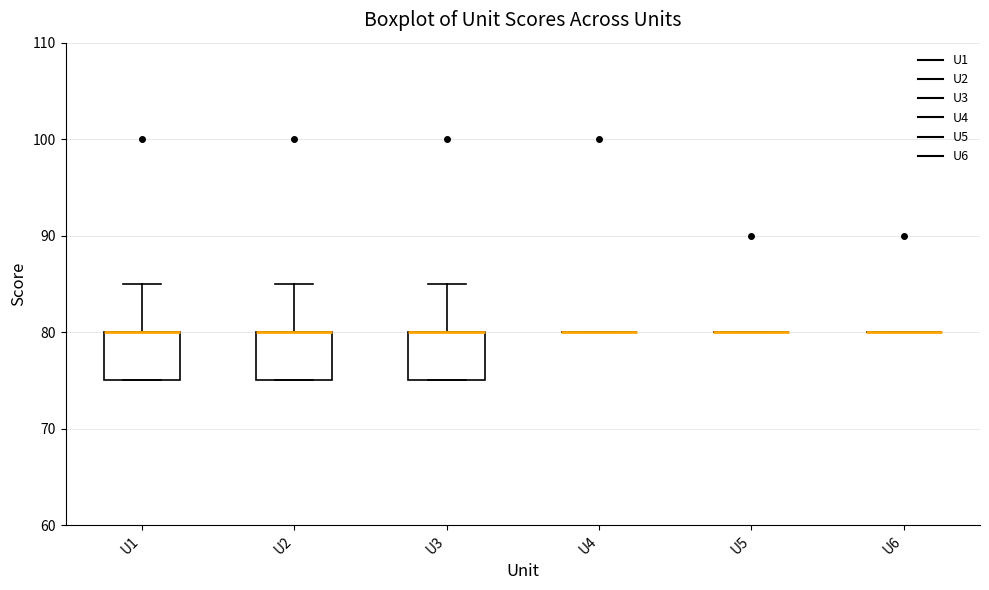

Where is the upper edge of the box for U2 on the y-axis? The values are not printed on the chart, so give them approximately, as read against the axis.

80